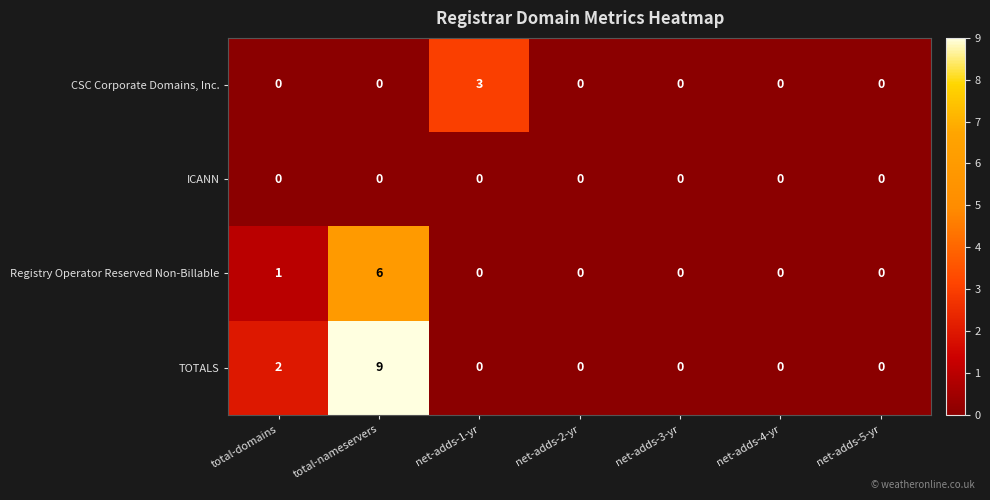

Which series changed the most between total-nameservers and net-adds-2-yr?

TOTALS